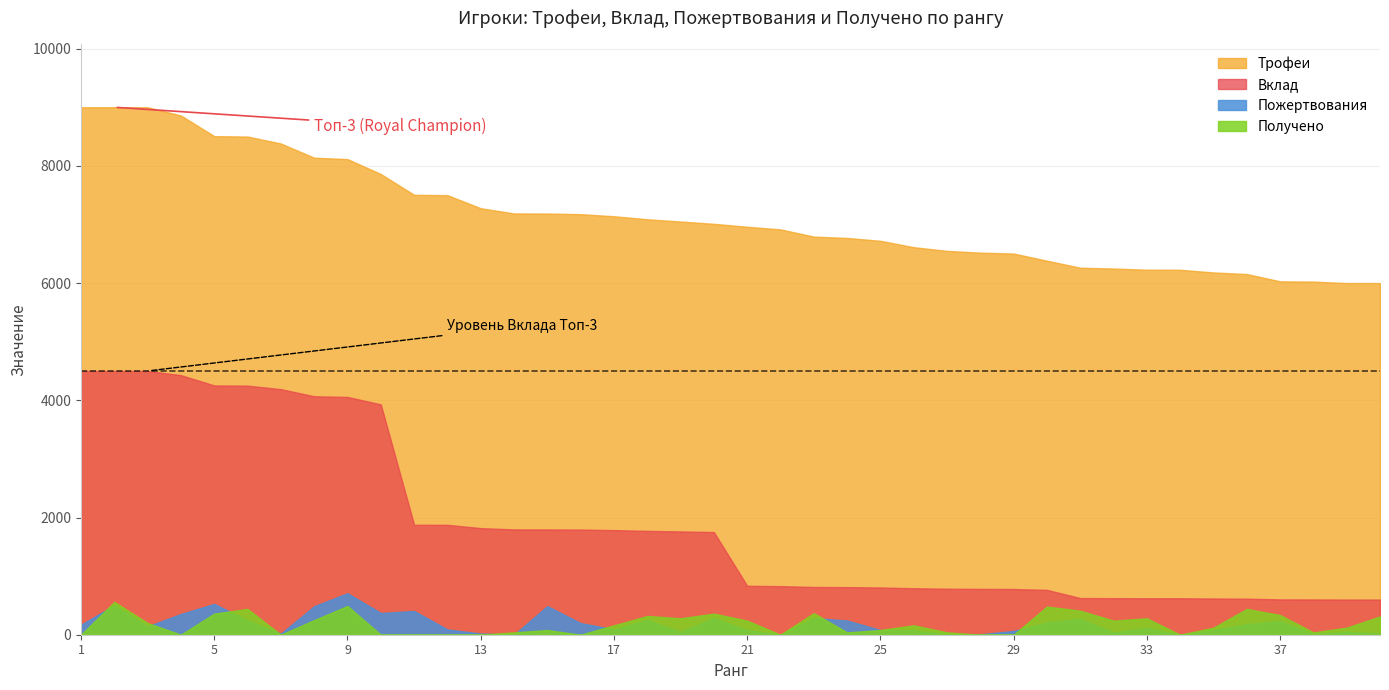

What is the total value across all series at 28?

7309